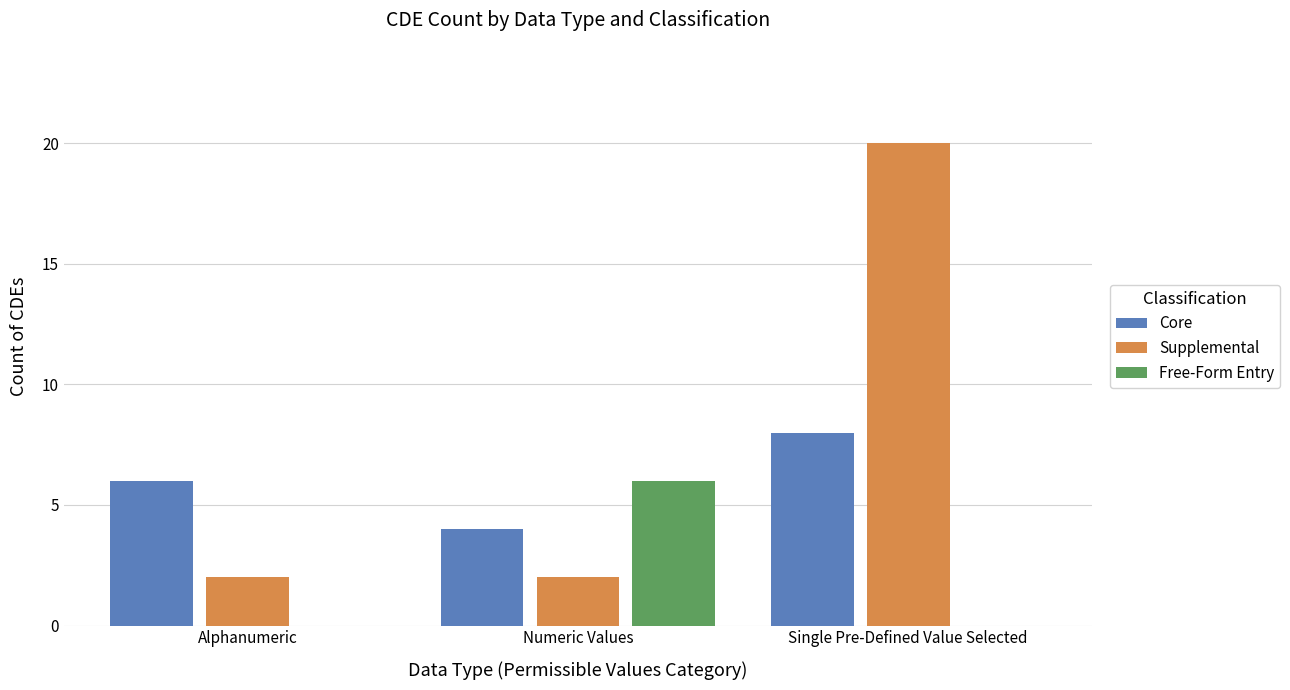

What value does the Core series have at Numeric Values?

4